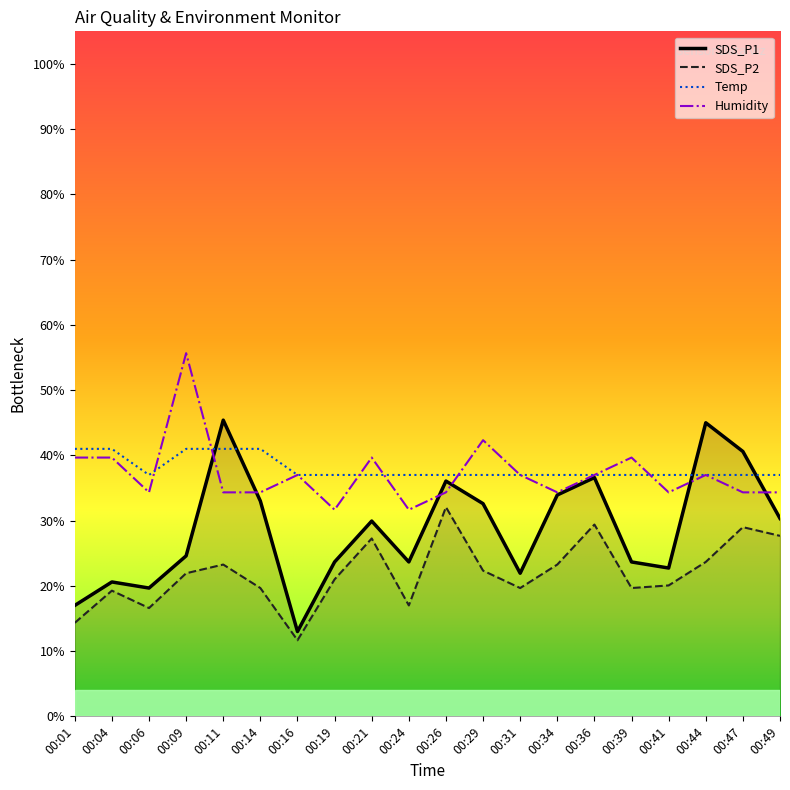

Is it true that Temp equals 52.8 at 00:49?

False